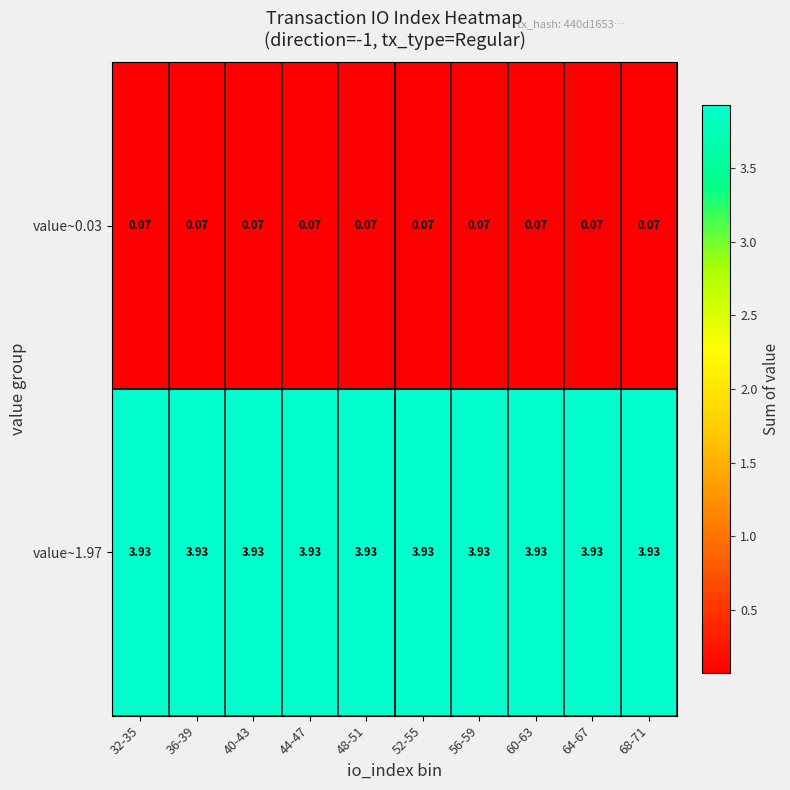

Reading left to right, extract all data points from this chart.

value~0.03: 32-35=0.1	36-39=0.1	40-43=0.1	44-47=0.1	48-51=0.1	52-55=0.1	56-59=0.1	60-63=0.1	64-67=0.1	68-71=0.1
value~1.97: 32-35=3.9	36-39=3.9	40-43=3.9	44-47=3.9	48-51=3.9	52-55=3.9	56-59=3.9	60-63=3.9	64-67=3.9	68-71=3.9